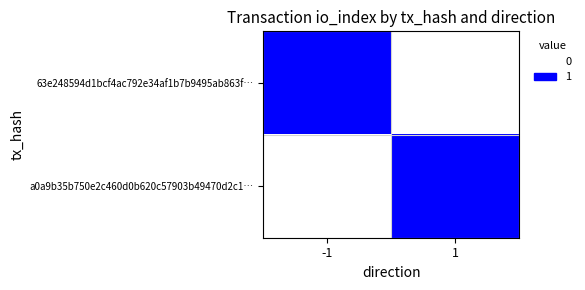

Reading right to left, what are all the values shown in this chart?

63e248594d1bcf4ac792e34af1b7b9495ab863f…: 1=0	-1=1
a0a9b35b750e2c460d0b620c57903b49470d2c1…: 1=1	-1=0